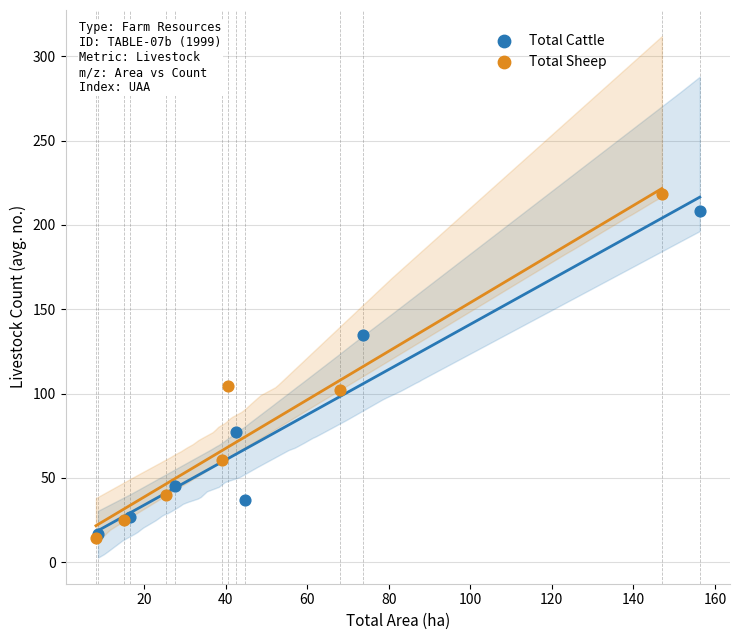

Which series has the largest Y range (max minus min)?

Total Sheep